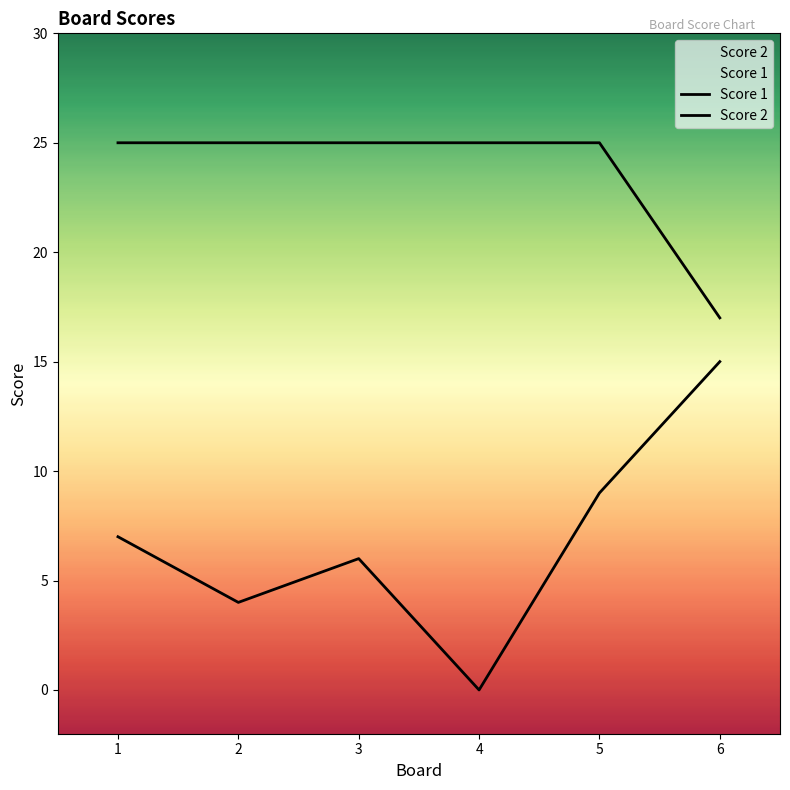

Where is Score 1 nearest to the value 21?

1